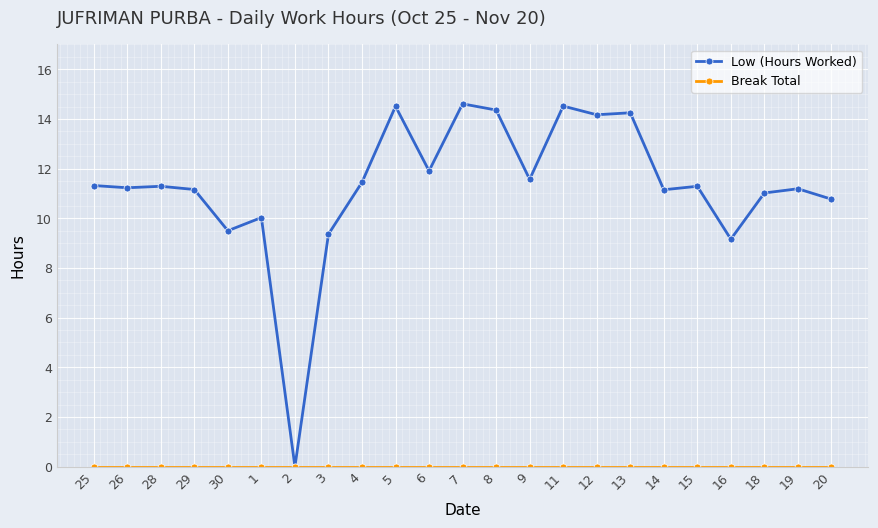

What is the total value across all series at 12?

14.2